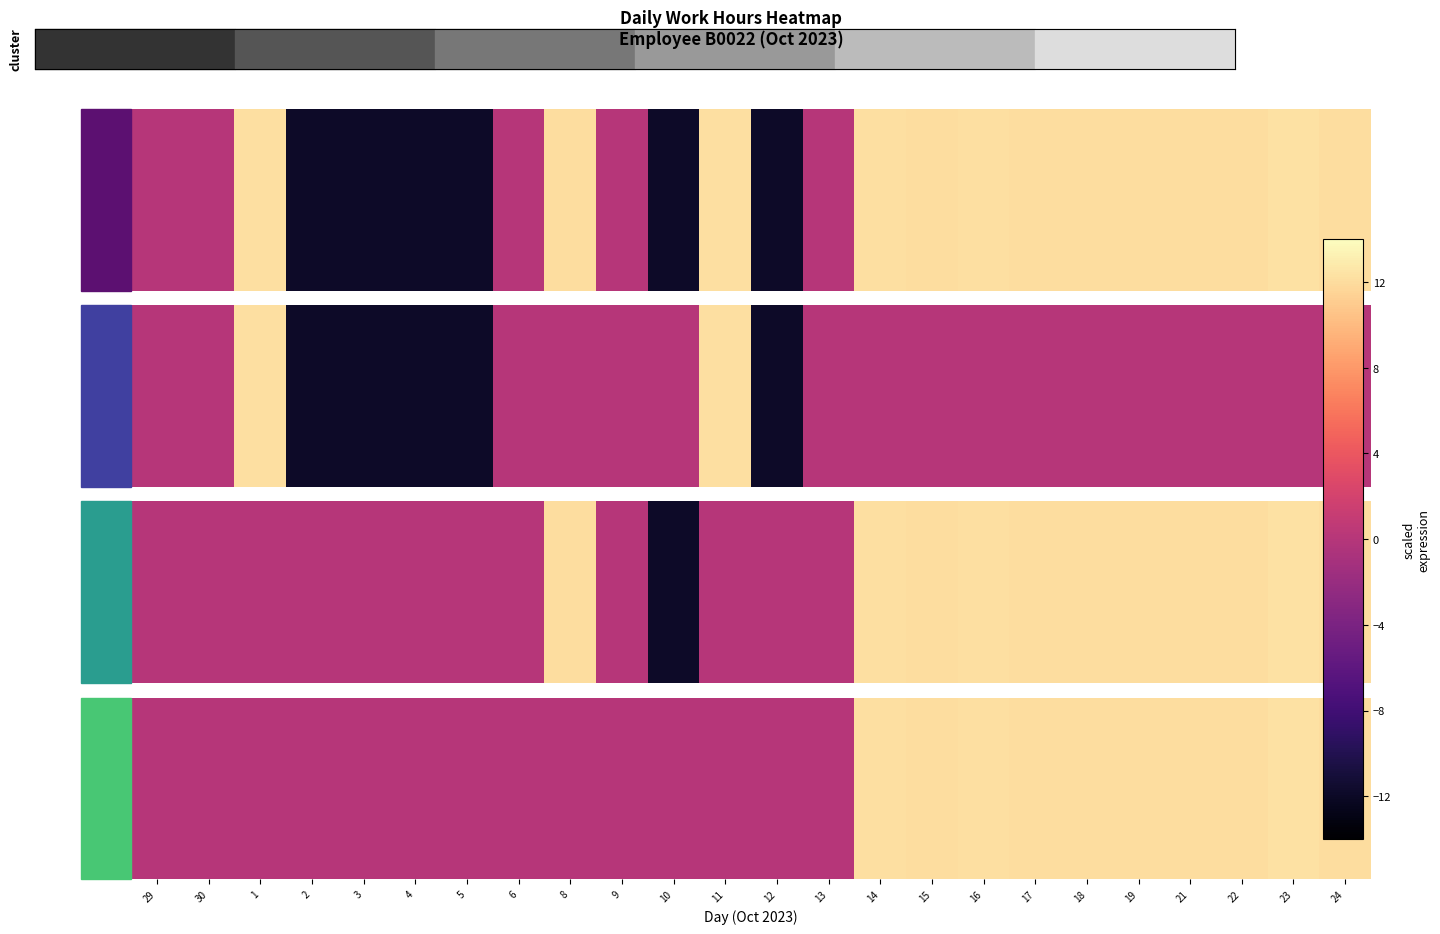

How many positive values are there?

10